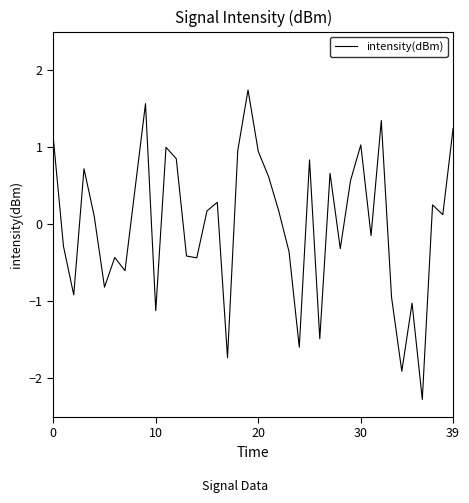

What is the difference between the maximum and minimum values?

4.0